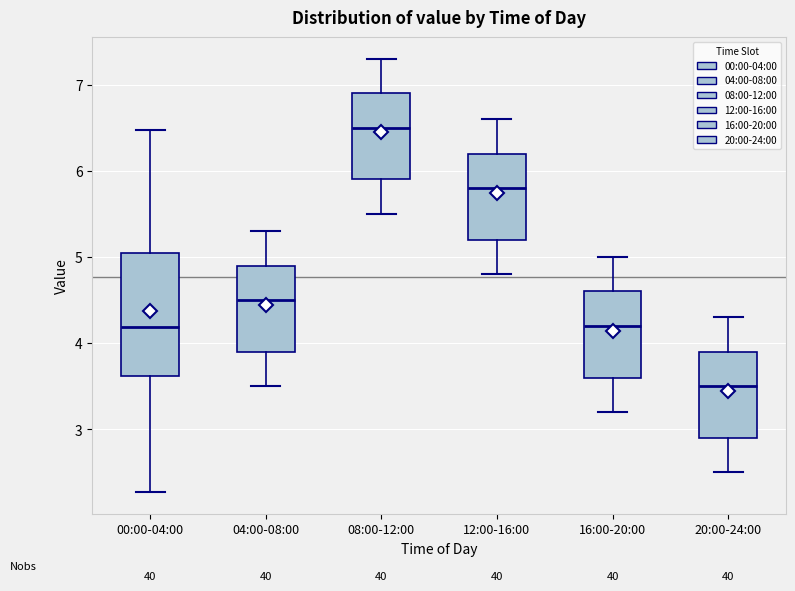

Reading left to right, read every box against the y-axis: the position of its median line, the range the box covers, and the ends of its whiskers. The values are not printed on the chart, so give them approximately, as read against the axis.

00:00-04:00: median 4.2, box 3.6 to 5.1, whiskers 2.3 to 6.5
04:00-08:00: median 4.5, box 3.9 to 4.9, whiskers 3.5 to 5.3
08:00-12:00: median 6.5, box 5.9 to 6.9, whiskers 5.5 to 7.3
12:00-16:00: median 5.8, box 5.2 to 6.2, whiskers 4.8 to 6.6
16:00-20:00: median 4.2, box 3.6 to 4.6, whiskers 3.2 to 5.0
20:00-24:00: median 3.5, box 2.9 to 3.9, whiskers 2.5 to 4.3